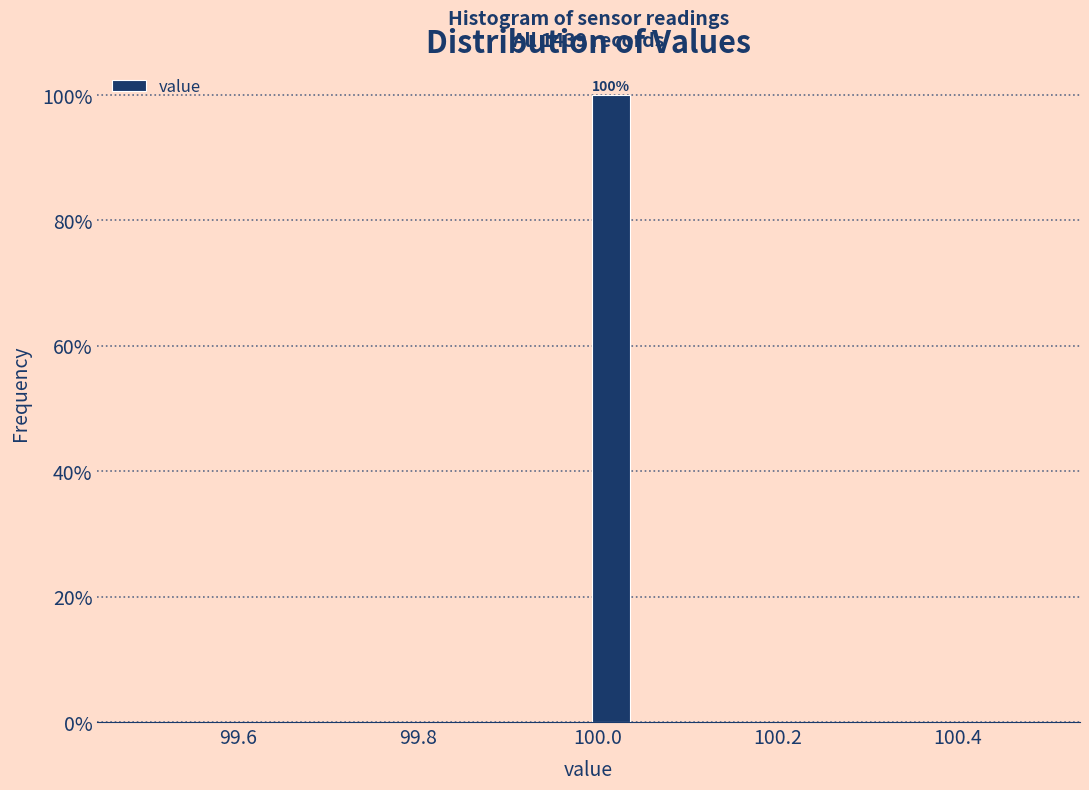

Read against the x-axis, roughly where is the centre of the tallest bar?

100.02